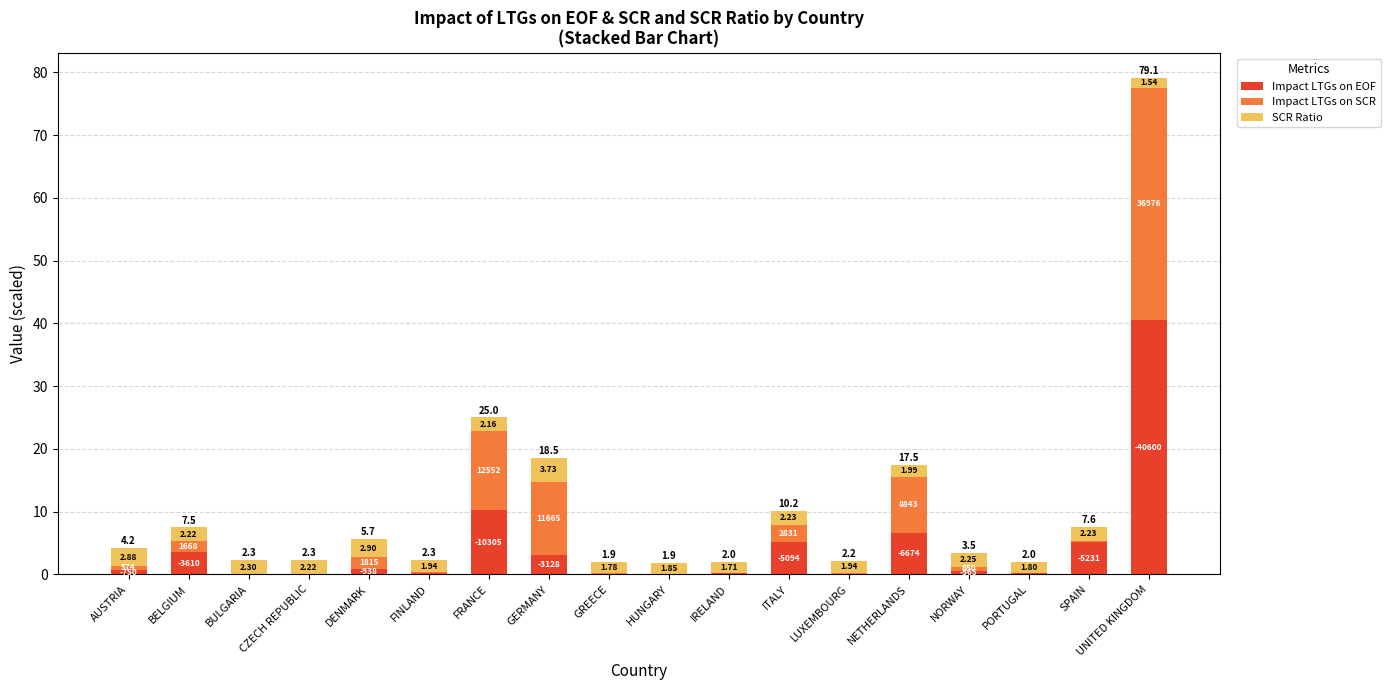

Is it true that Impact LTGs on SCR equals 0.7 at NORWAY?

True